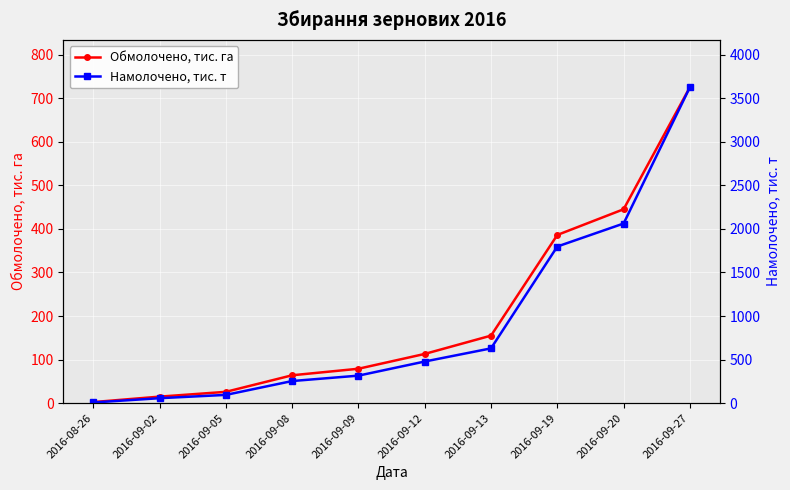

Rank the series by their average value, from highest to lowest.

Намолочено, тис. т, Обмолочено, тис. га